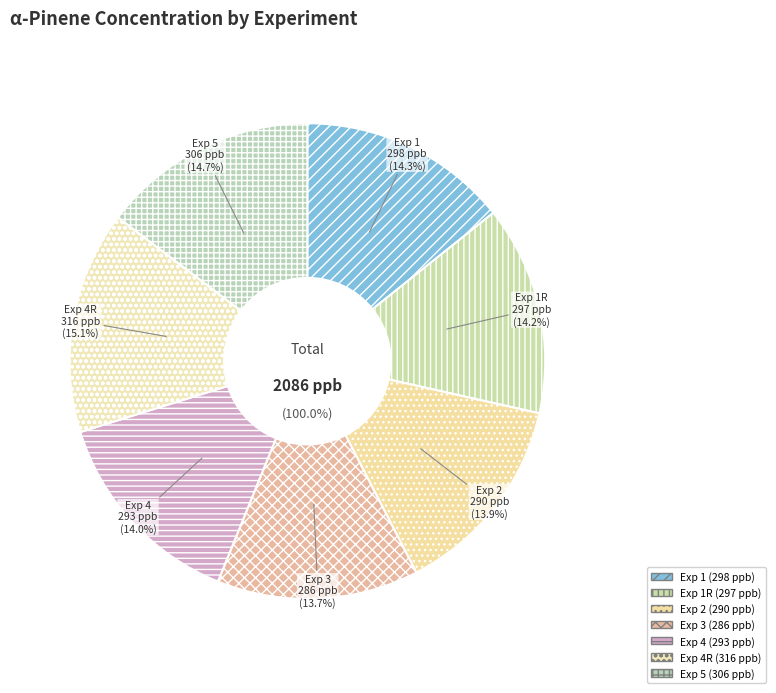

The 1 slice represents 1% of the pie. True or false?

False